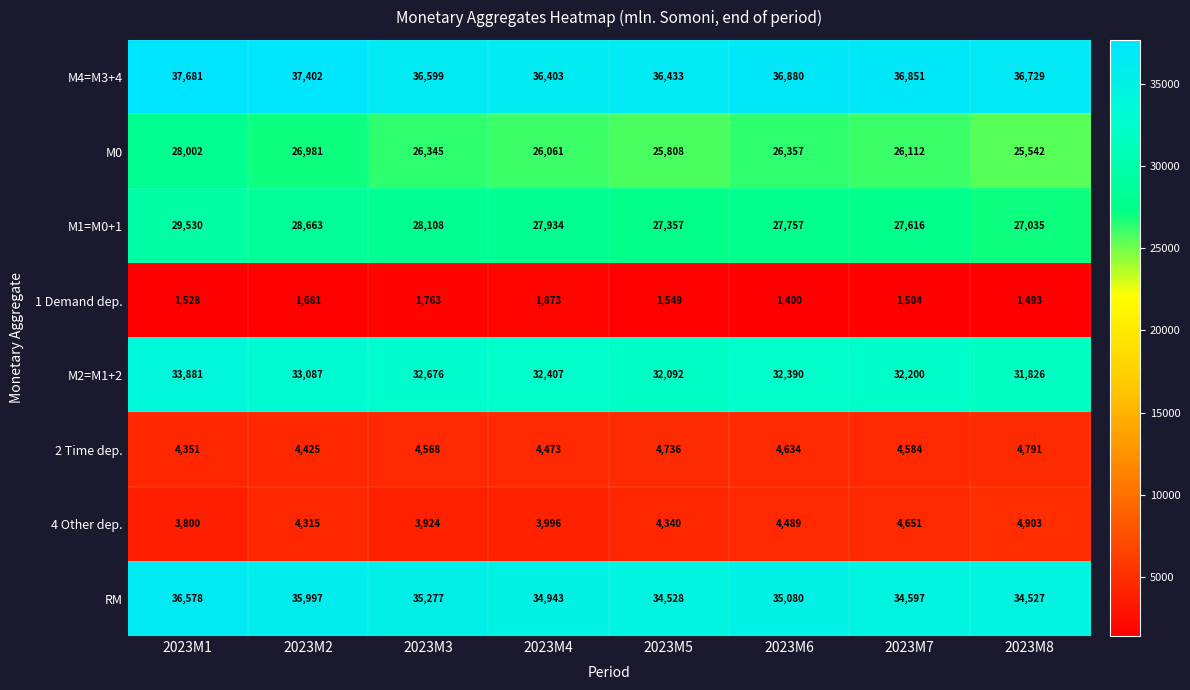

How many data points does each series have?

8